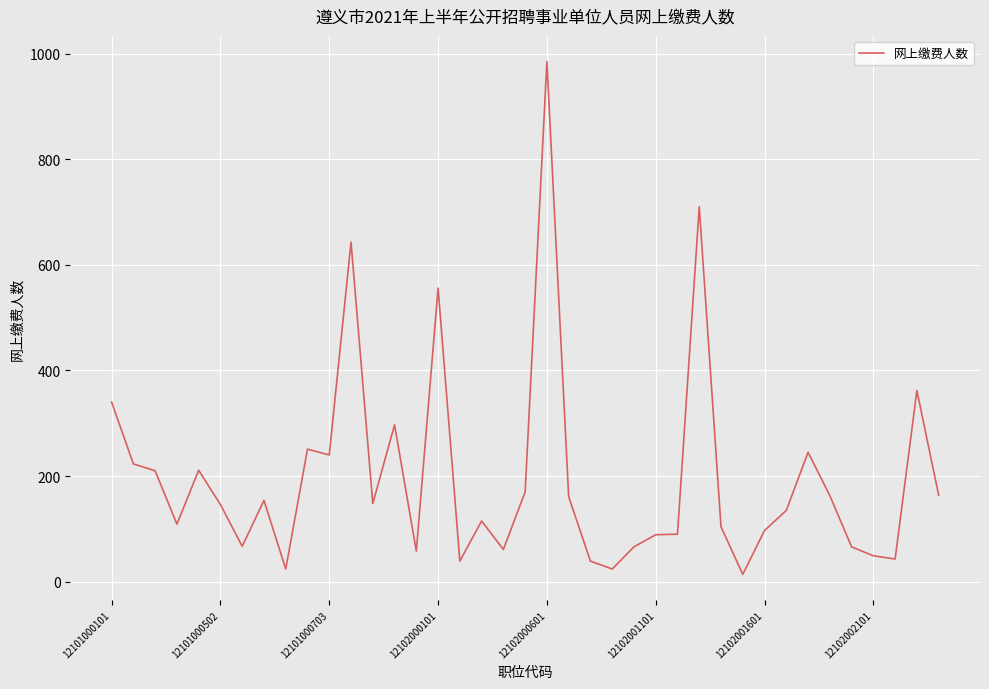

What is the difference between the maximum and minimum values?

971